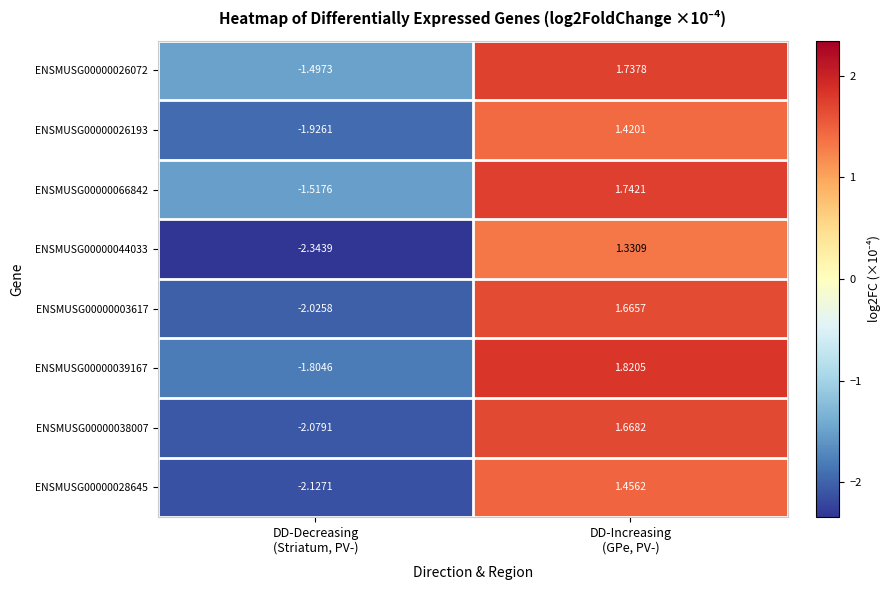

What is the spread (max minus min) of values at DD-Decreasing
(Striatum, PV-)?

0.8